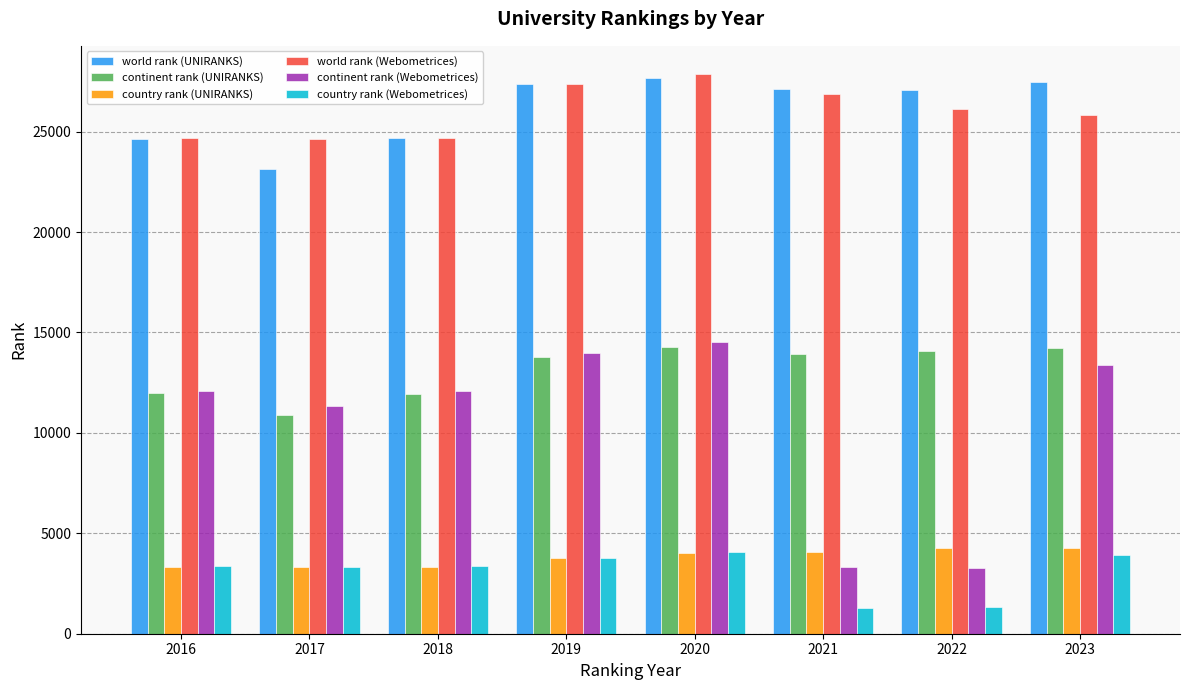

What is the sum of all continent rank (UNIRANKS) values?

105086